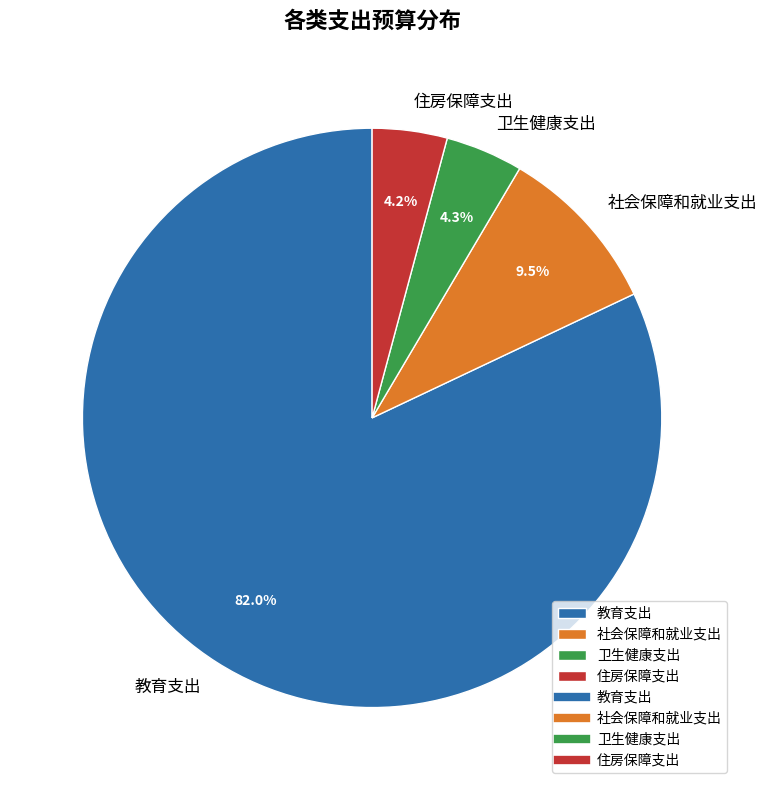

How many segments does this pie chart have?

4